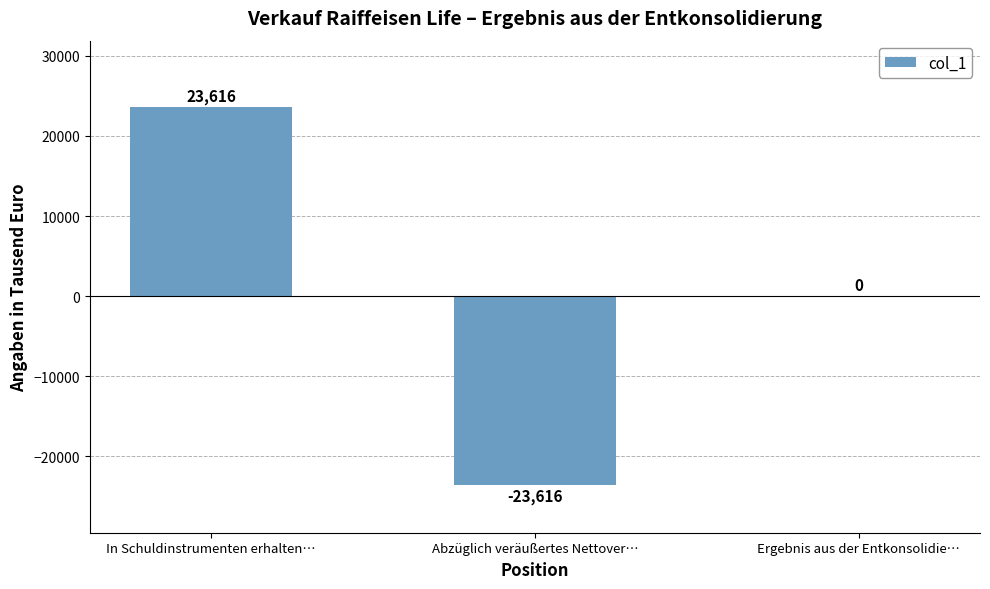

What is the sum of the values at In Schuldinstrumenten erhalten… and Ergebnis aus der Entkonsolidie…?

23616